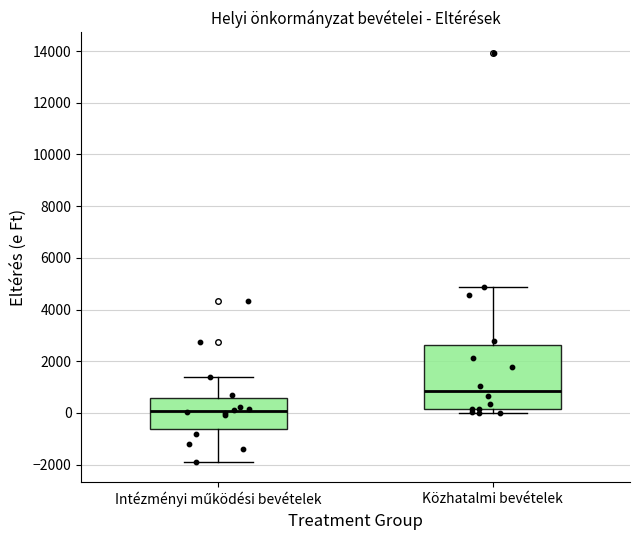

Which box has the highest median line?

Közhatalmi bevételek